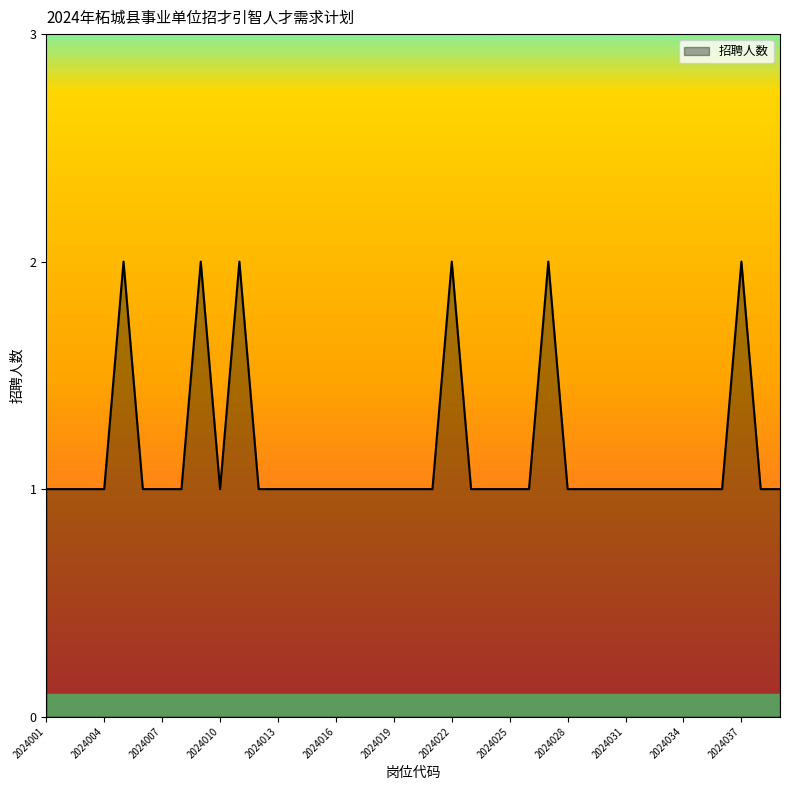

Reading left to right, list all the values displayed in this chart.

1	1	1	1	2	1	1	1	2	1	2	1	1	1	1	1	1	1	1	1	1	2	1	1	1	1	2	1	1	1	1	1	1	1	1	1	2	1	1